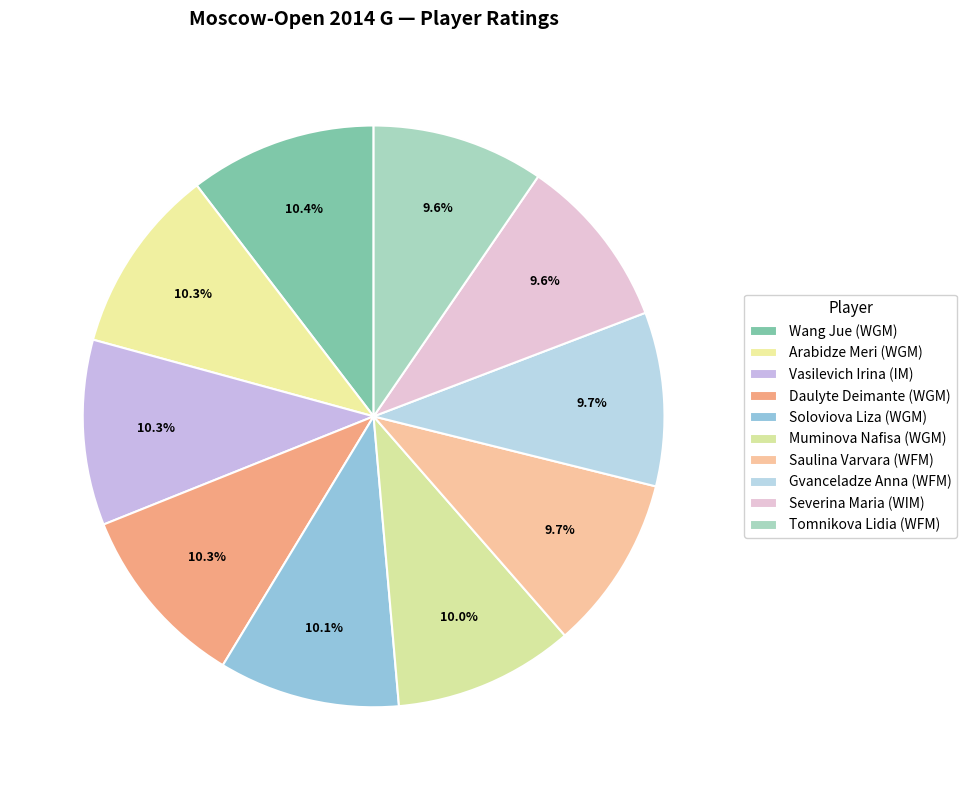

How many segments does this pie chart have?

10